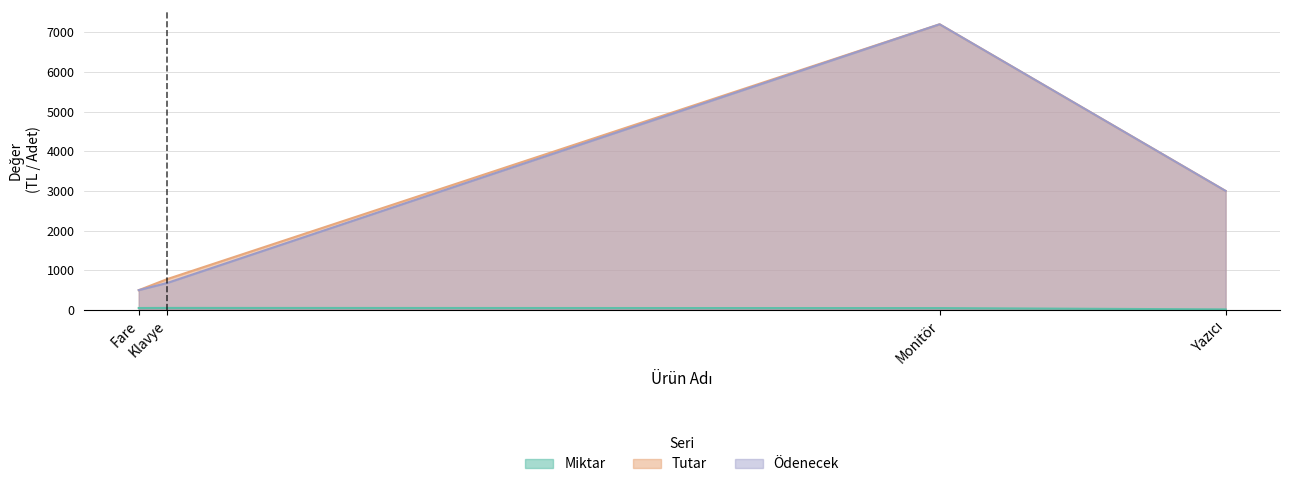

What is the lowest value of the Tutar series?

500.0